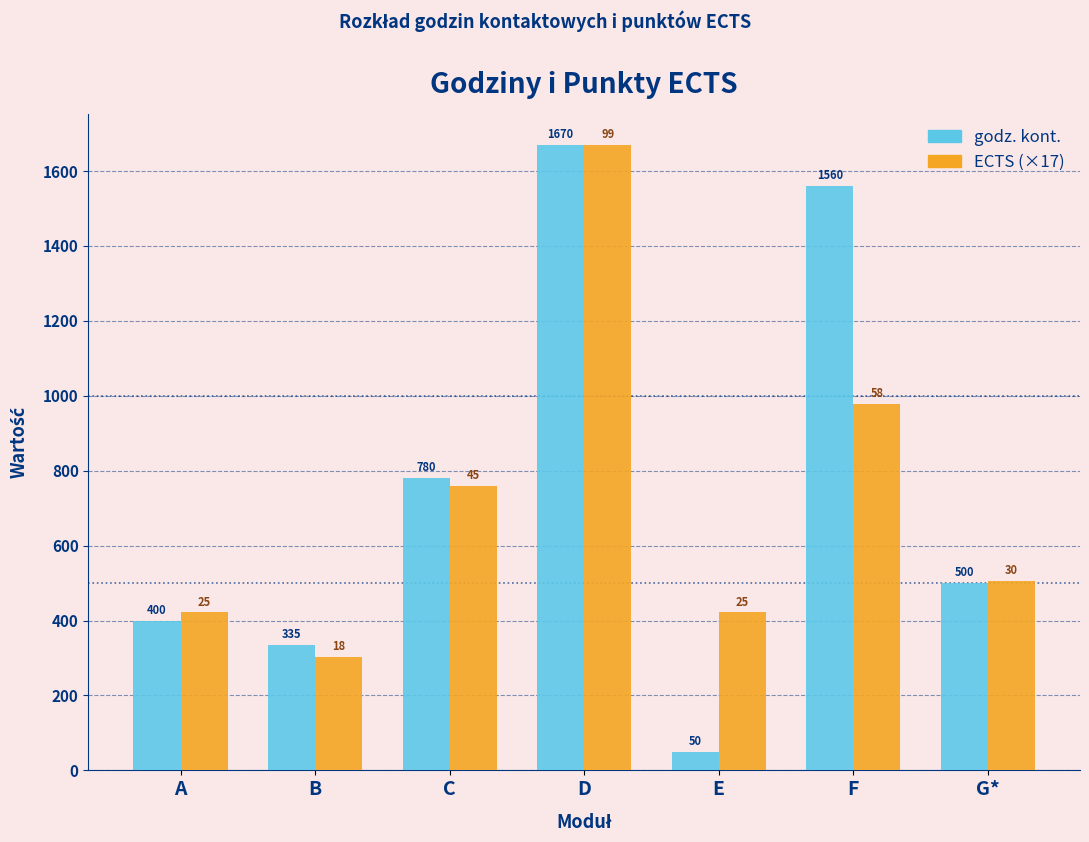

Which category has the lowest value across all series?

E